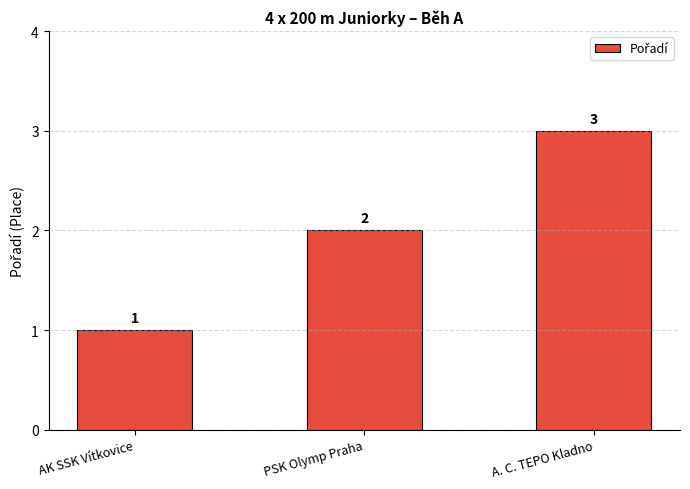

Count the number of categories in the chart.

3